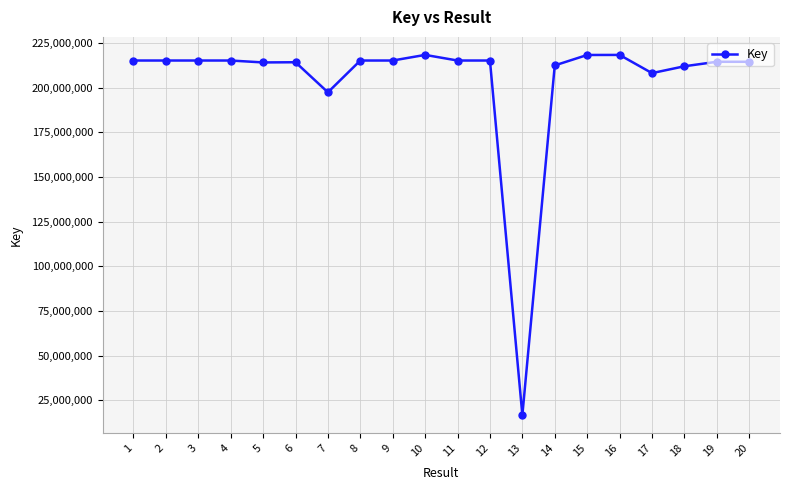

True or false: the data shows 100491787 at 12.

False